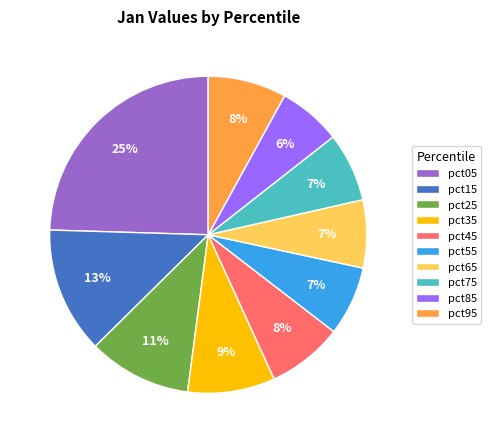

True or false: pct35 accounts for 9% of the total.

True